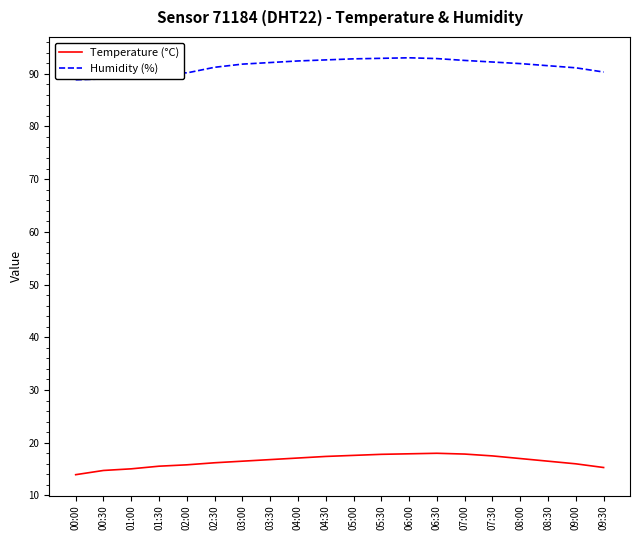

What is the total value across all series at 05:30?

110.7